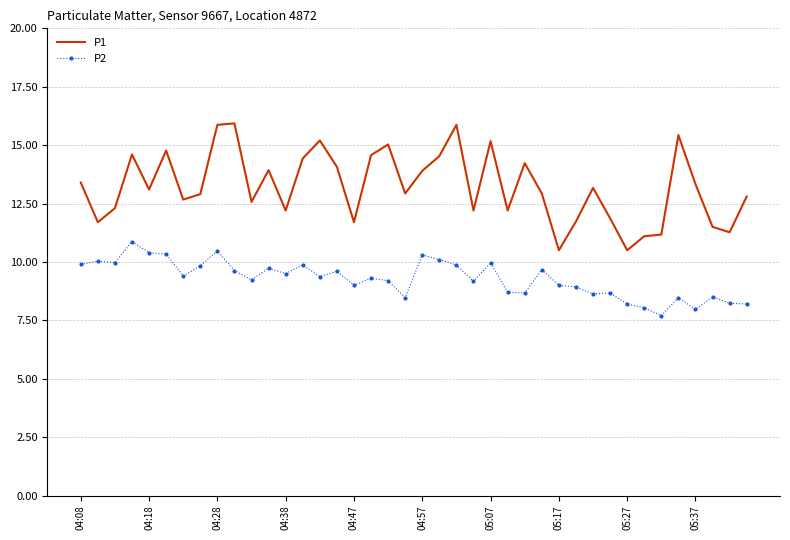

True or false: P1 and P2 cross at least once.

False